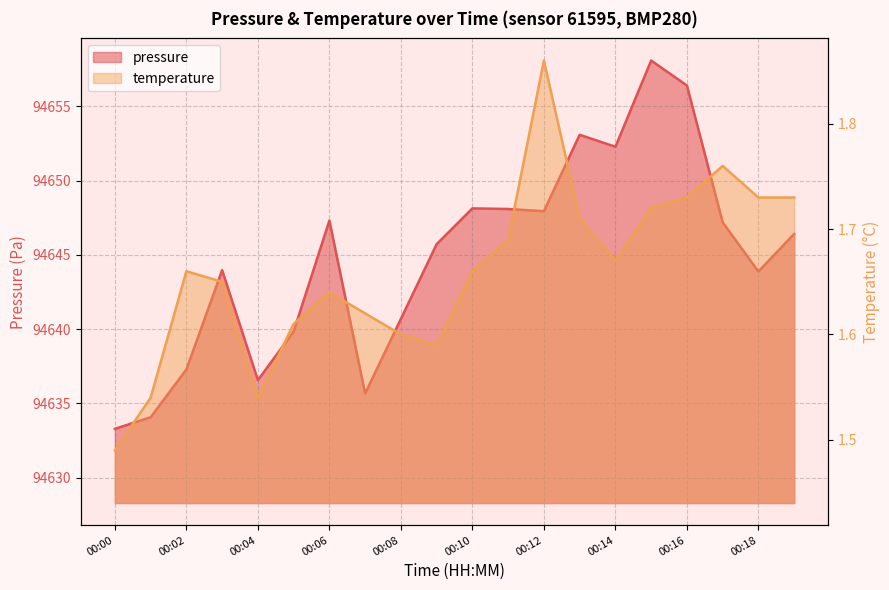

Reading left to right, extract all data points from this chart.

pressure: 00:00=94633.3	00:01=94634.1	00:02=94637.3	00:03=94644.0	00:04=94636.6	00:05=94639.8	00:06=94647.3	00:07=94635.7	00:08=94640.7	00:09=94645.7	00:10=94648.1	00:11=94648.1	00:12=94647.9	00:13=94653.1	00:14=94652.3	00:15=94658.1	00:16=94656.4	00:17=94647.2	00:18=94643.9	00:19=94646.4
temperature: 00:00=1.5	00:01=1.5	00:02=1.7	00:03=1.6	00:04=1.5	00:05=1.6	00:06=1.6	00:07=1.6	00:08=1.6	00:09=1.6	00:10=1.7	00:11=1.7	00:12=1.9	00:13=1.7	00:14=1.7	00:15=1.7	00:16=1.7	00:17=1.8	00:18=1.7	00:19=1.7